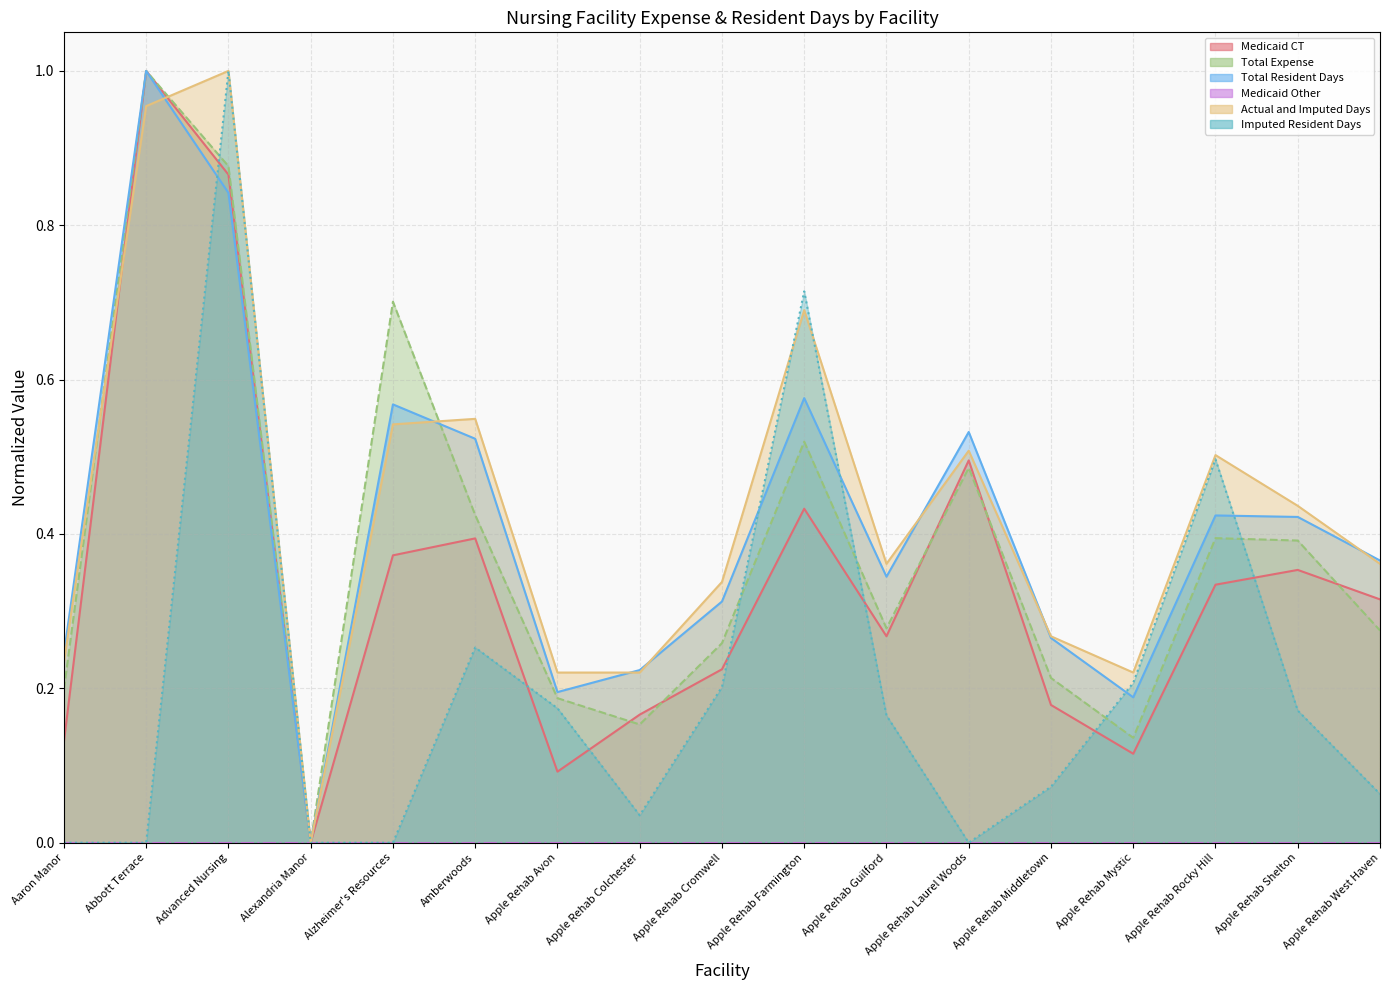

The value of Actual and Imputed Days at Apple Rehab Cromwell is 0.3. True or false?

True